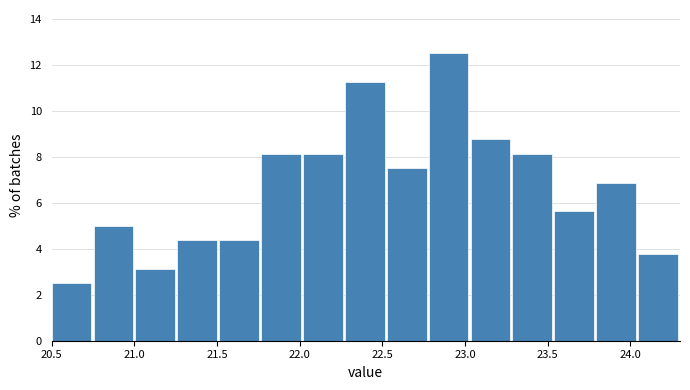

Over which range of the x-axis is the bar tallest?

22.80 to 23.05